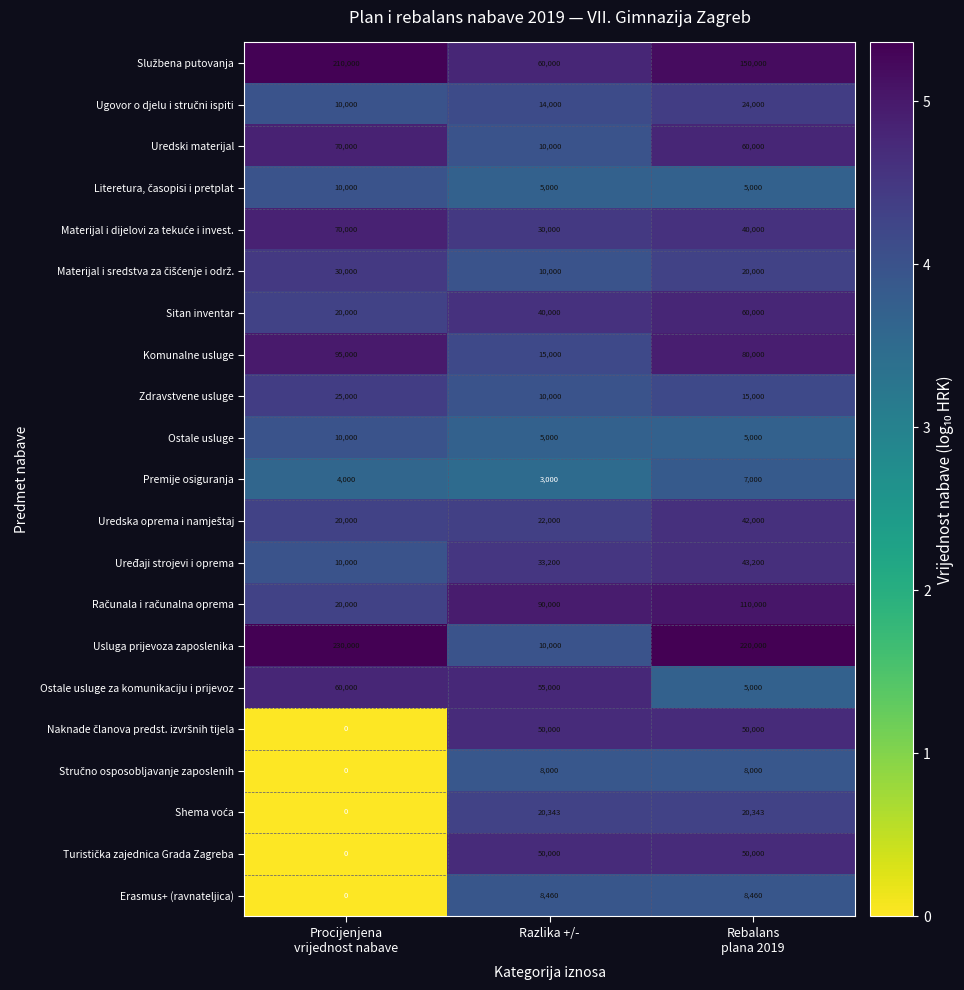

Is it true that Erasmus+ (ravnateljica) equals 8460 at Razlika +/-?

True